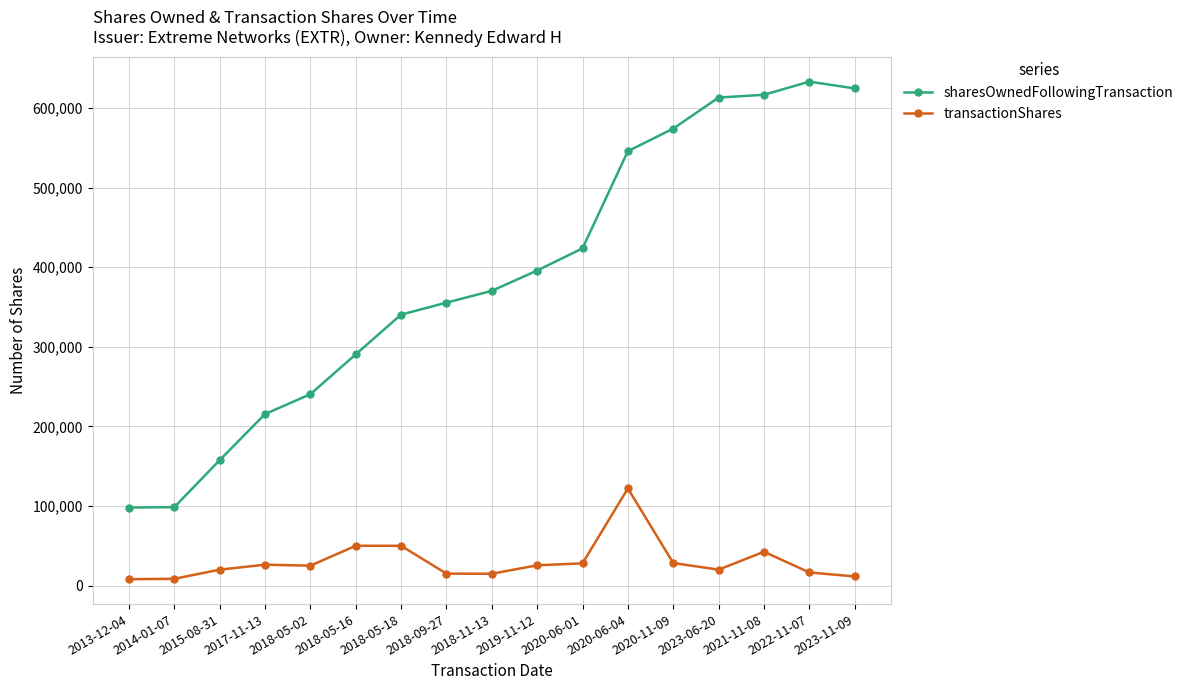

What is the difference between the second highest and minimum values in the sharesOwnedFollowingTransaction series?

526672